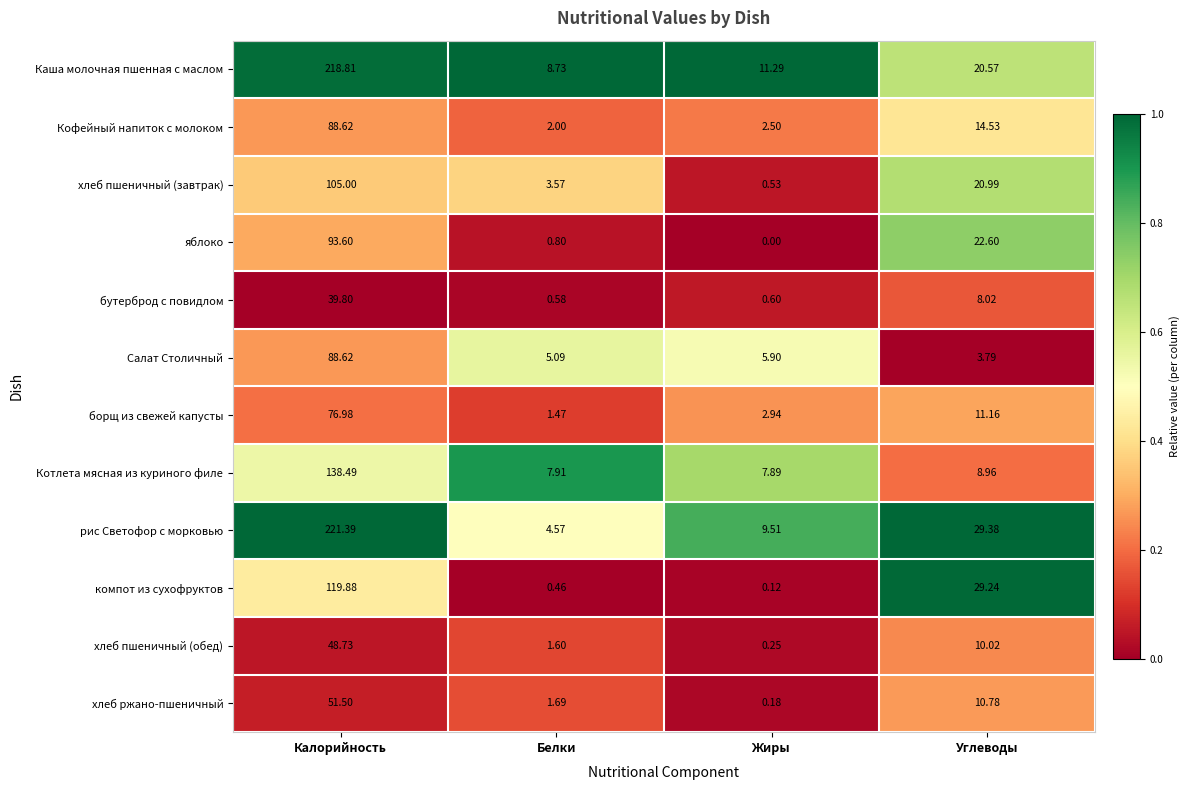

Where is компот из сухофруктов nearest to the value 60?

Углеводы